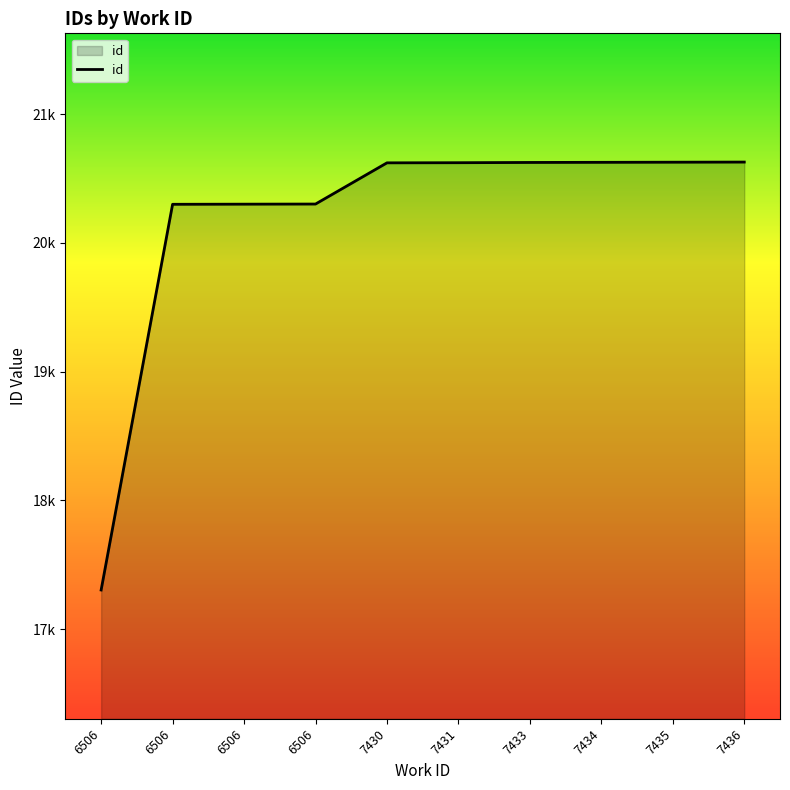

At which category does the chart reach its minimum across all series?

6506